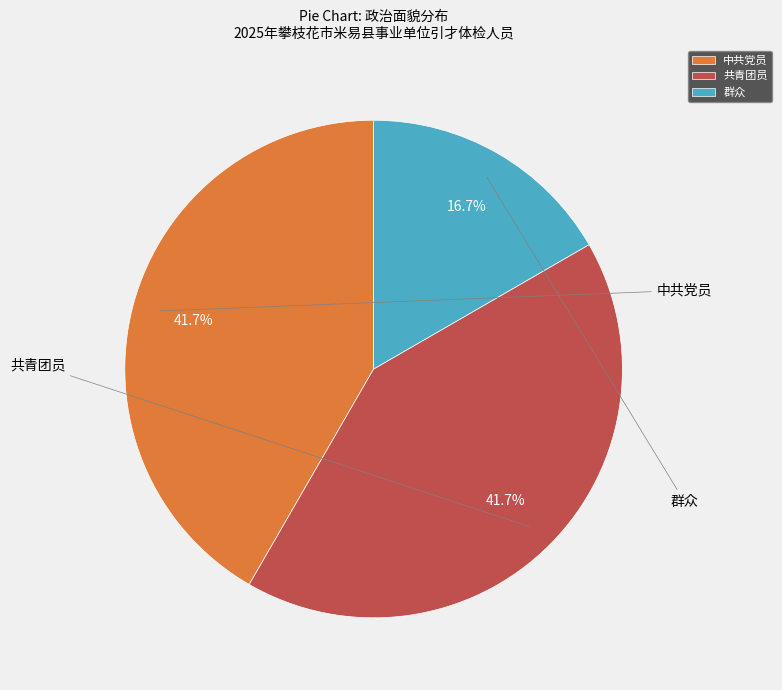

To the nearest percent, what is the average slice percentage?

33%